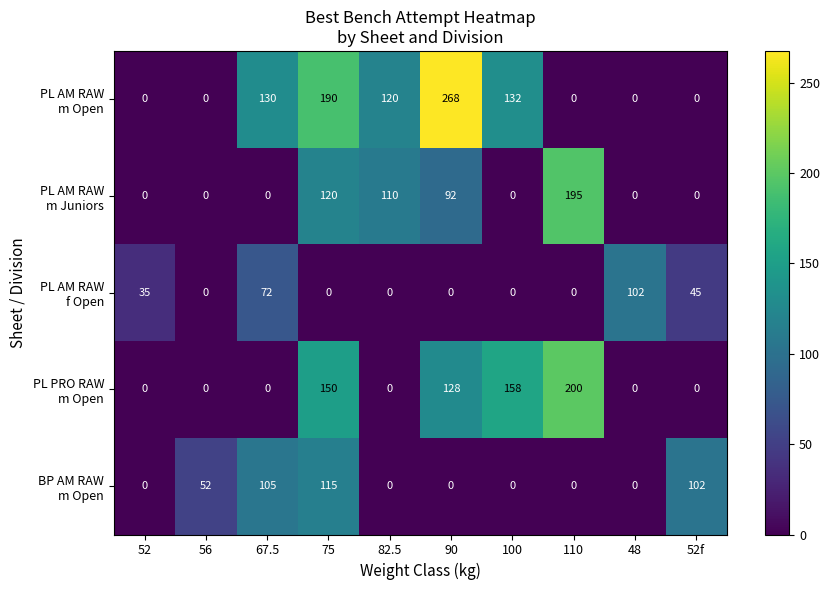

At how many categories does at least one series exceed 99?

8